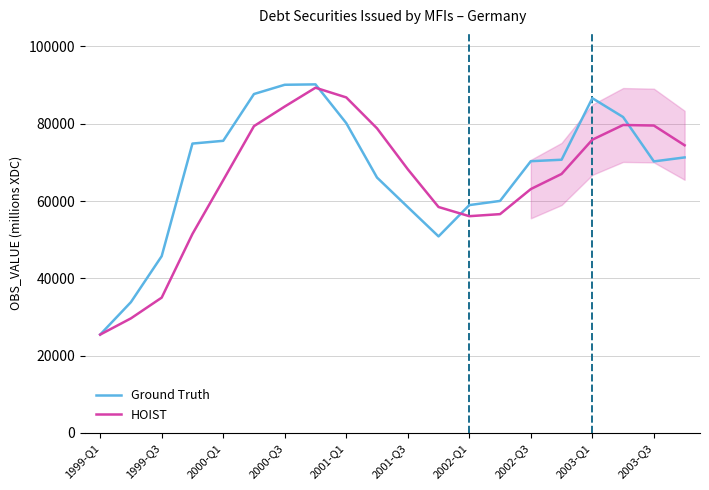

What is the difference between the HOIST values at 2002-Q1 and 2003-Q1?

19795.3